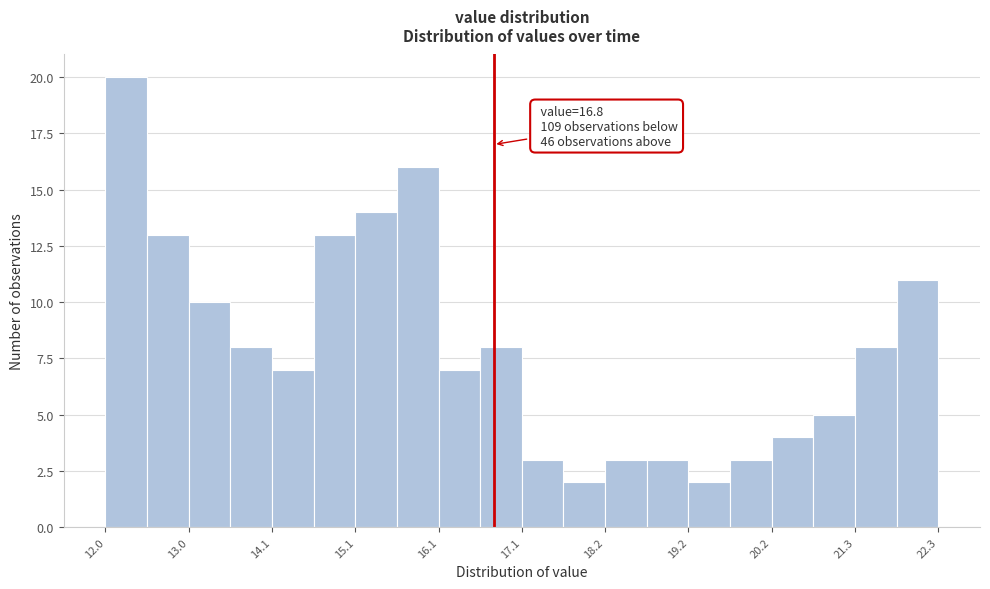

Read against the x-axis, roughly where is the centre of the tallest bar?

12.2